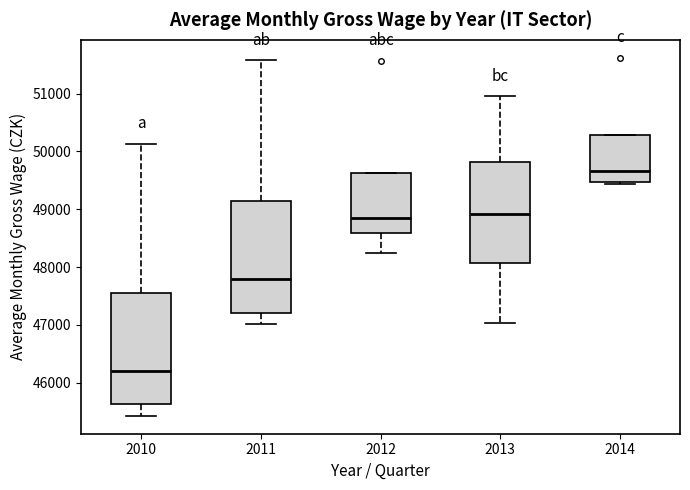

Where does the lower whisker of the box at x = 2013 end on the y-axis? The values are not printed on the chart, so give them approximately, as read against the axis.

47000